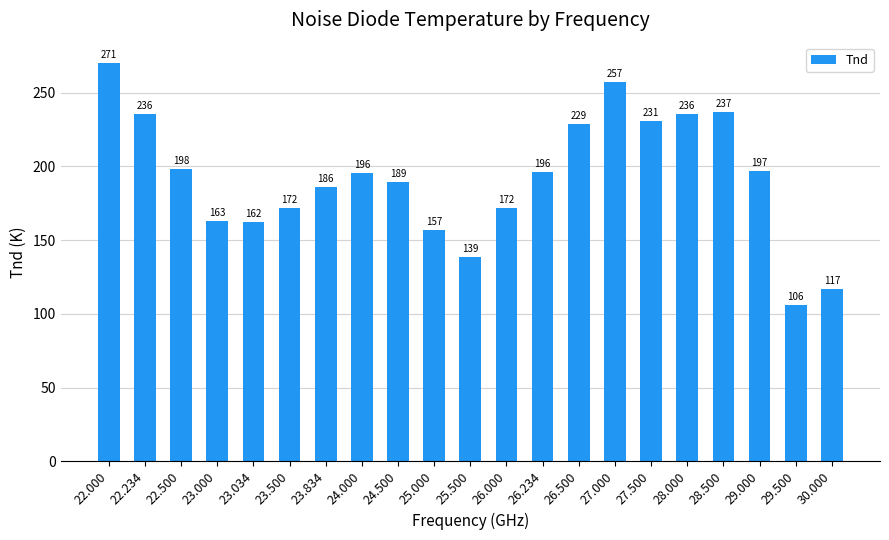

Does the chart contain any negative values?

No